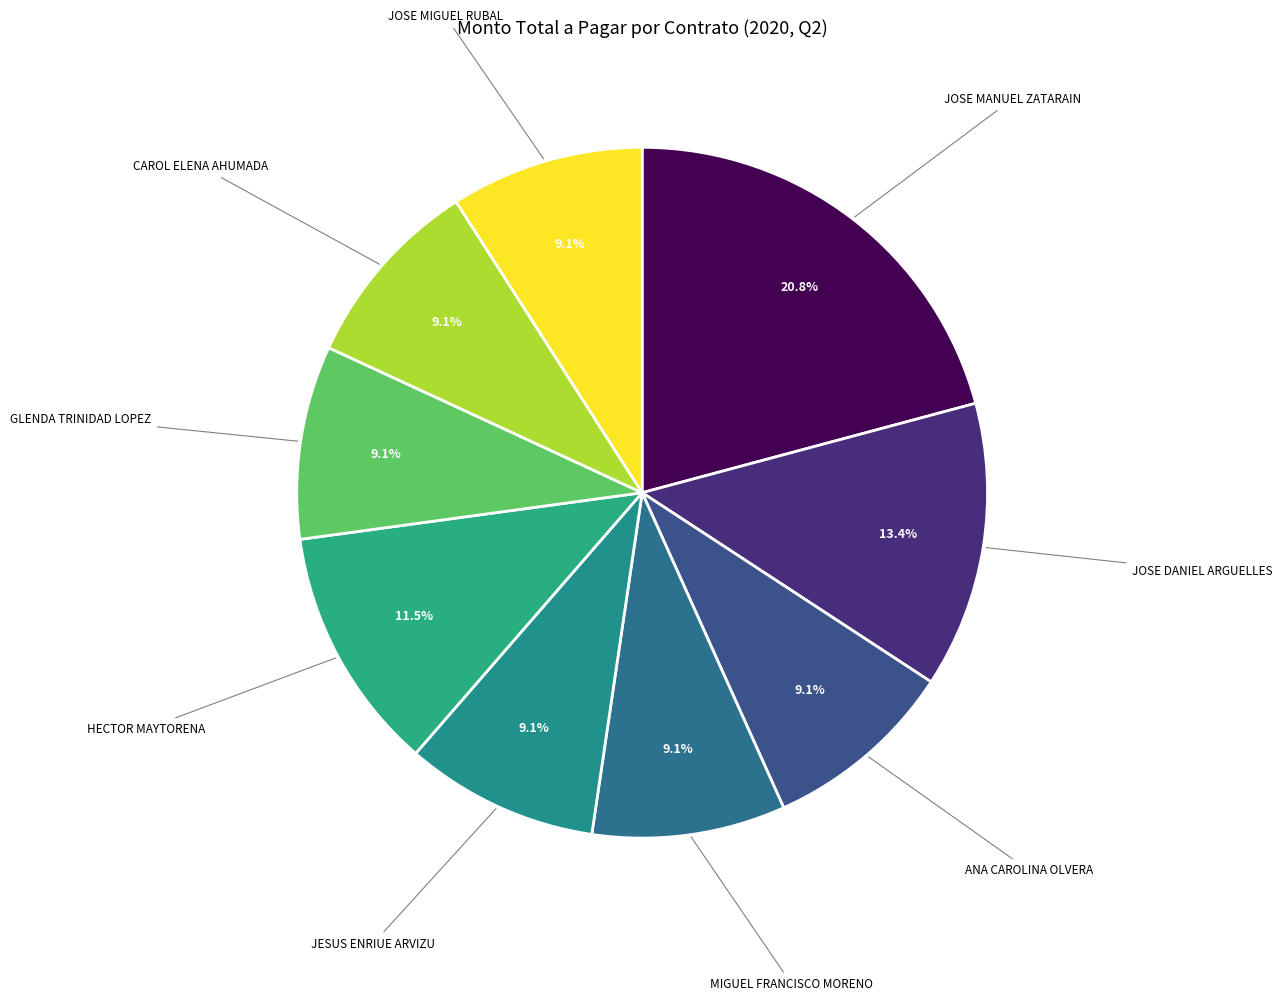

Count the number of slices in the pie.

9